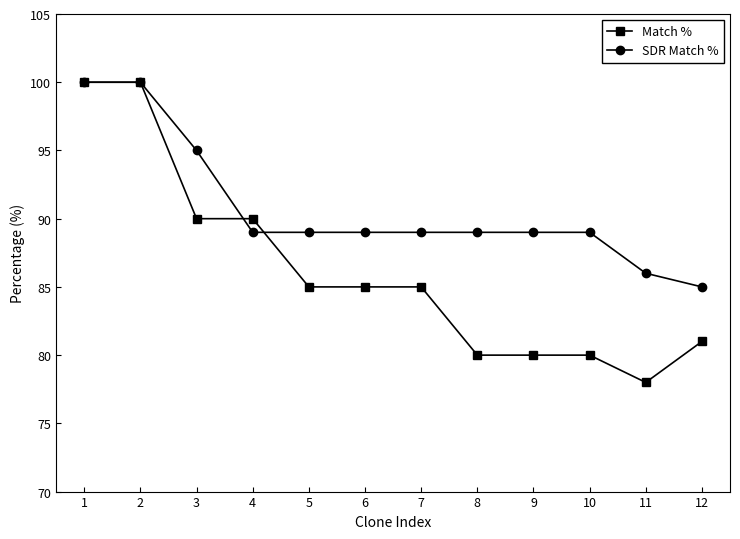

Between 2 and 9, which series saw the biggest shift?

Match %